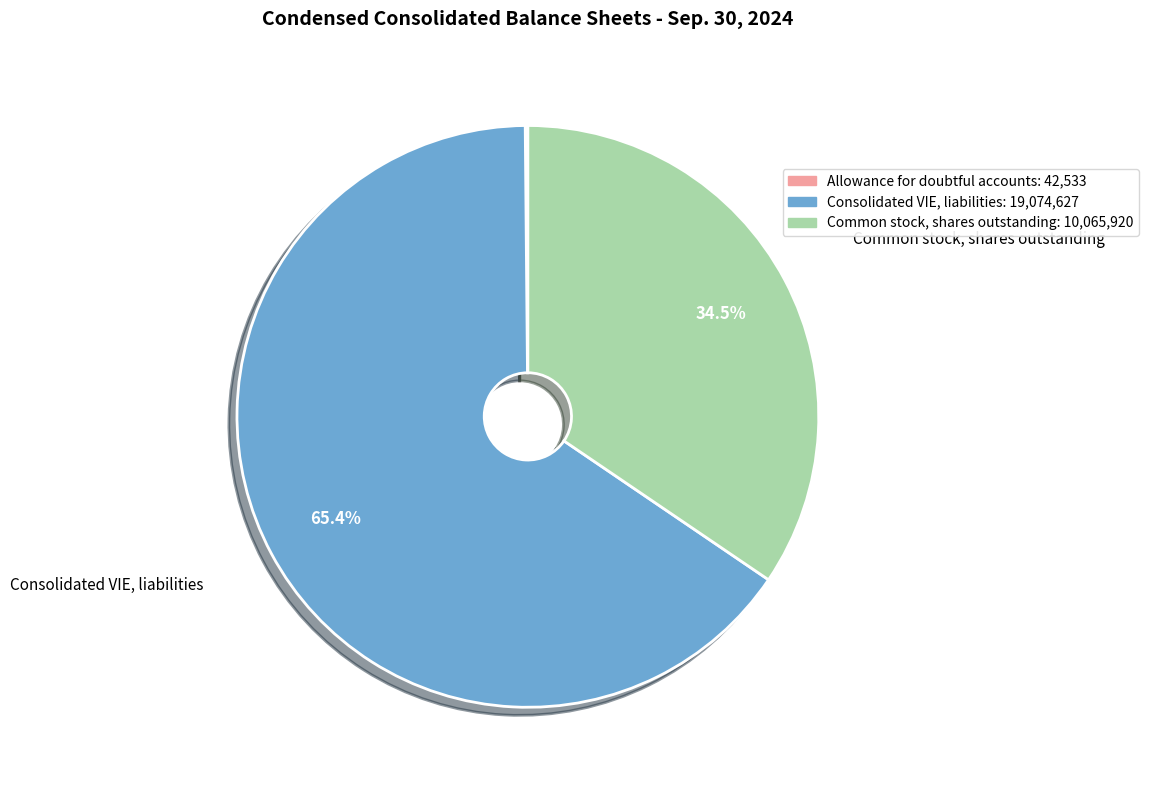

Which category accounts for the majority?

Consolidated VIE, liabilities